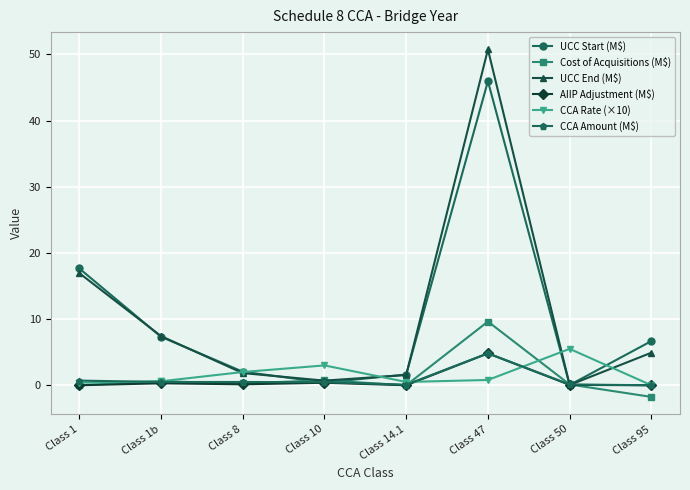

Does the chart have visible grid lines?

Yes